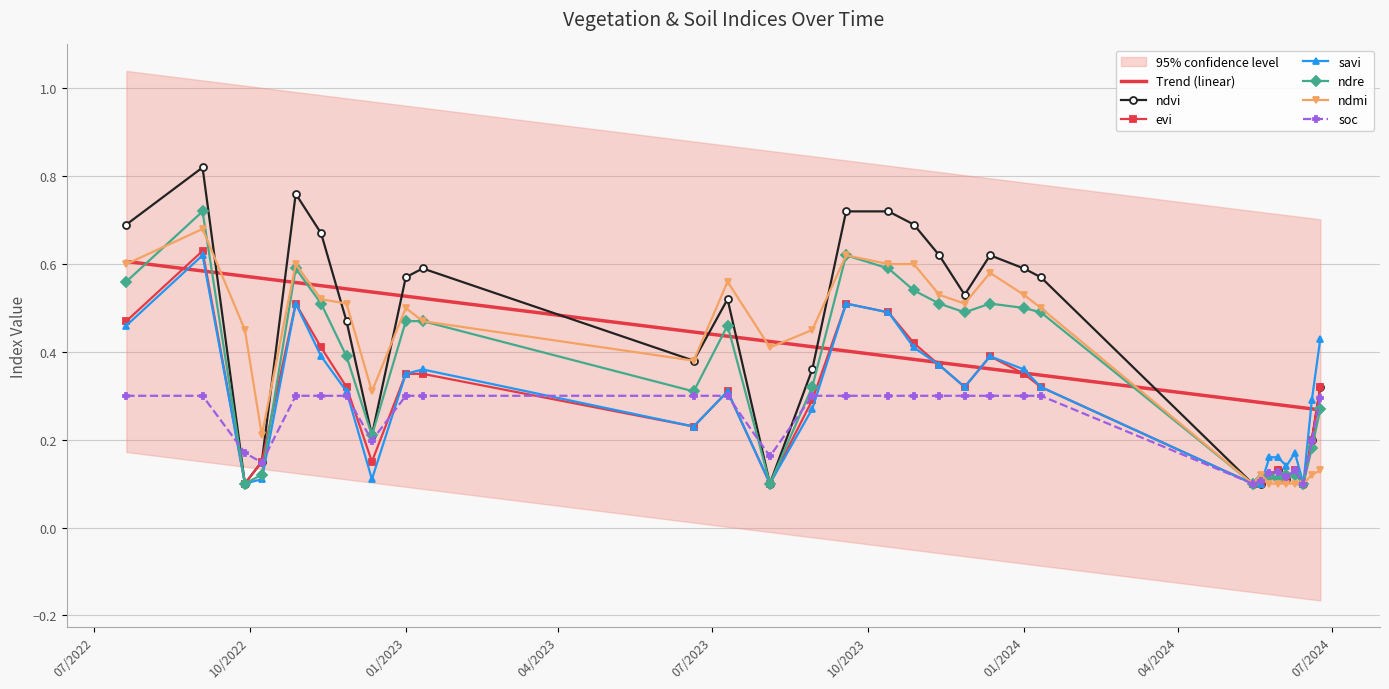

What is the difference between the maximum and minimum values in the evi series?

0.5